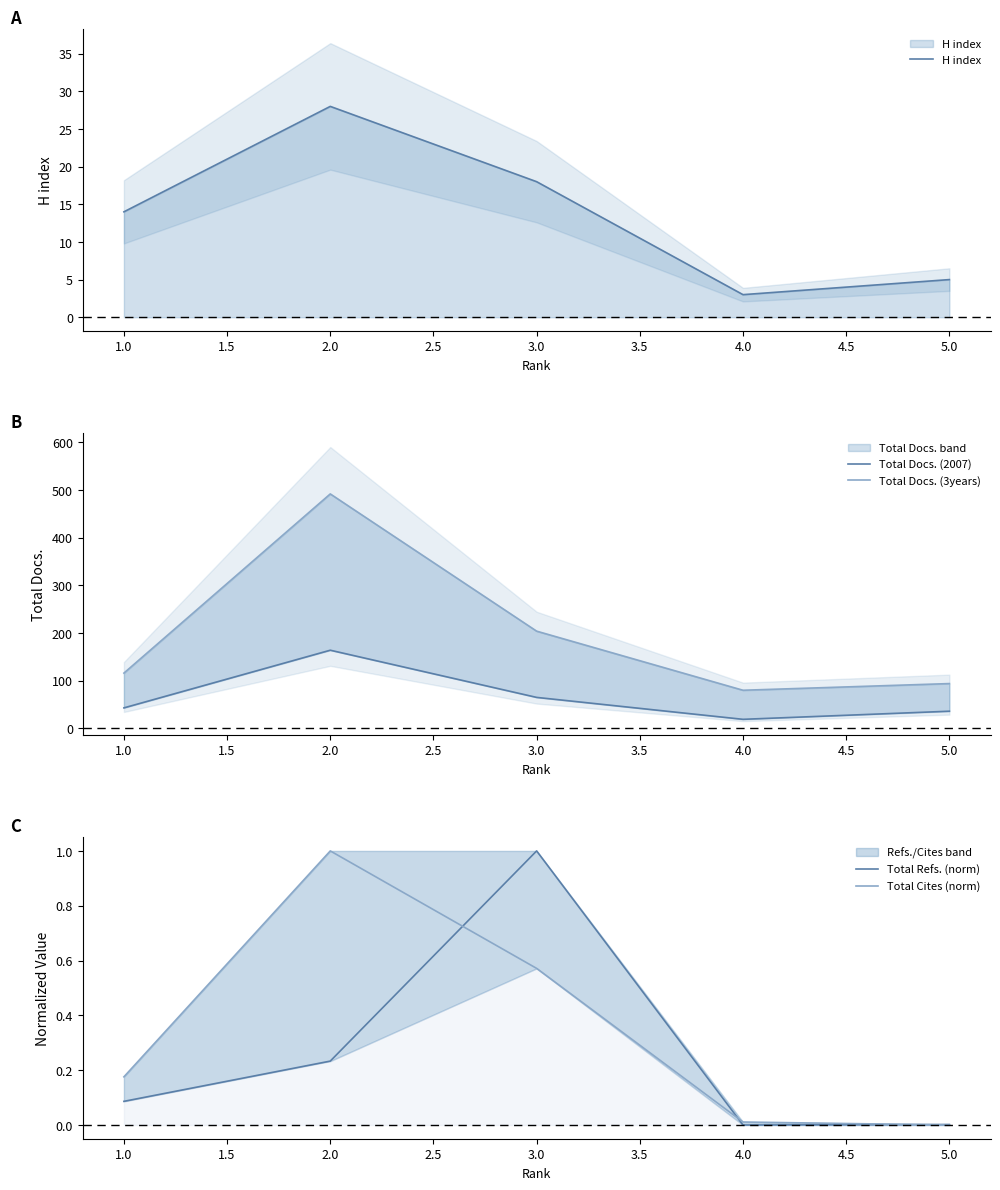

True or false: Total Docs. (2007) has more than 0 points higher than both neighbors.

True